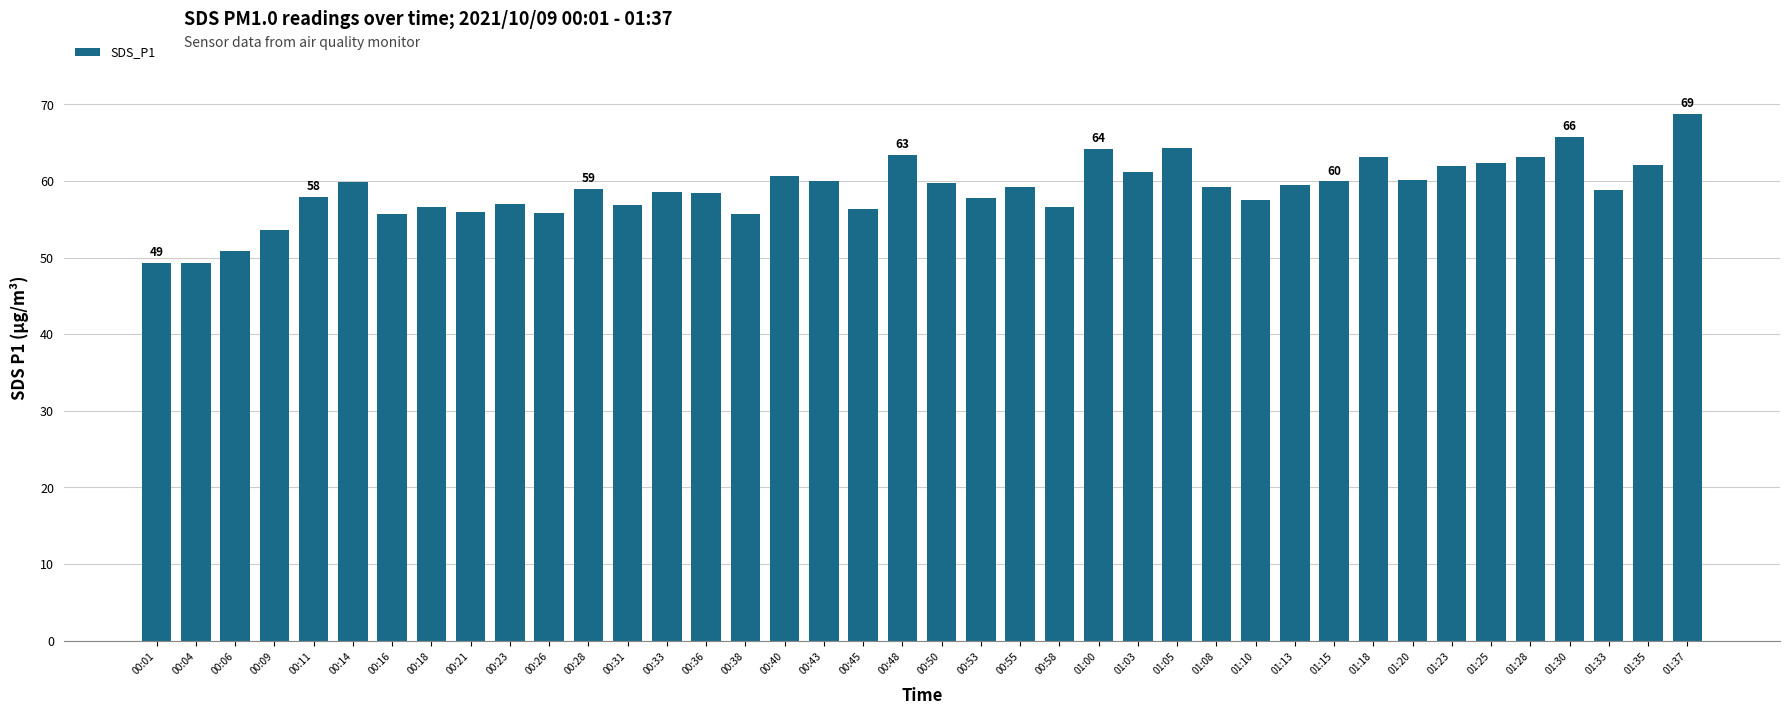

What is the sum of all values?

2356.3